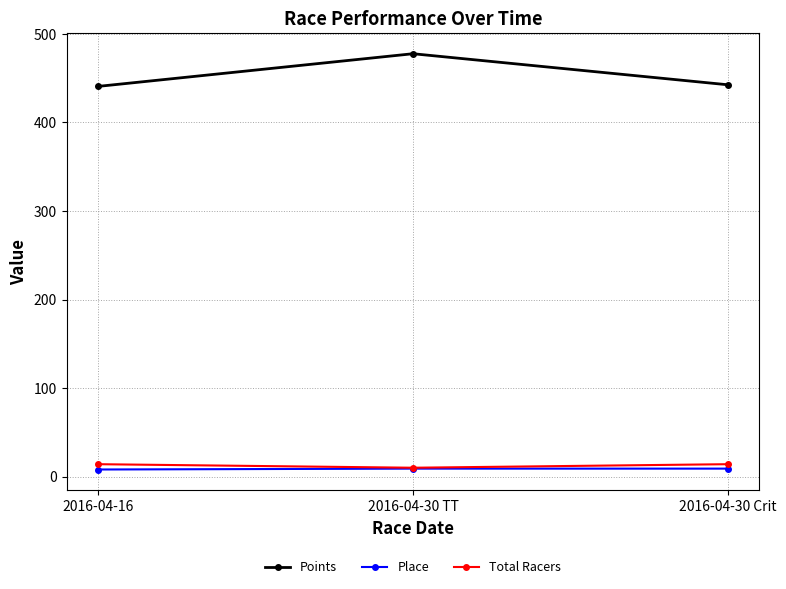

Which series has the largest total across all categories?

Points